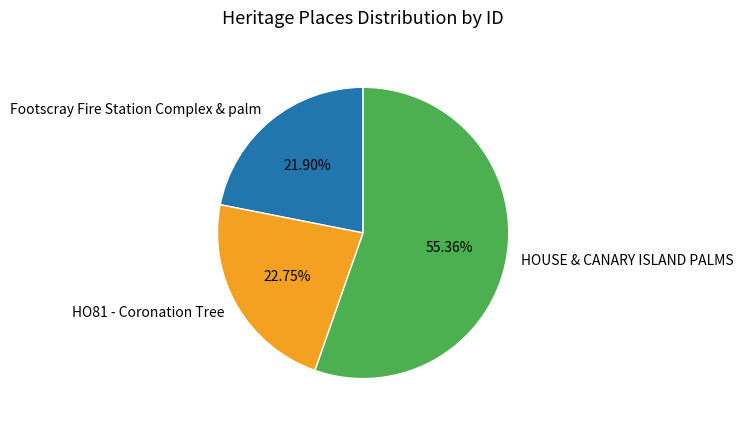

Is it true that HO81 - Coronation Tree is 12% of the pie?

False